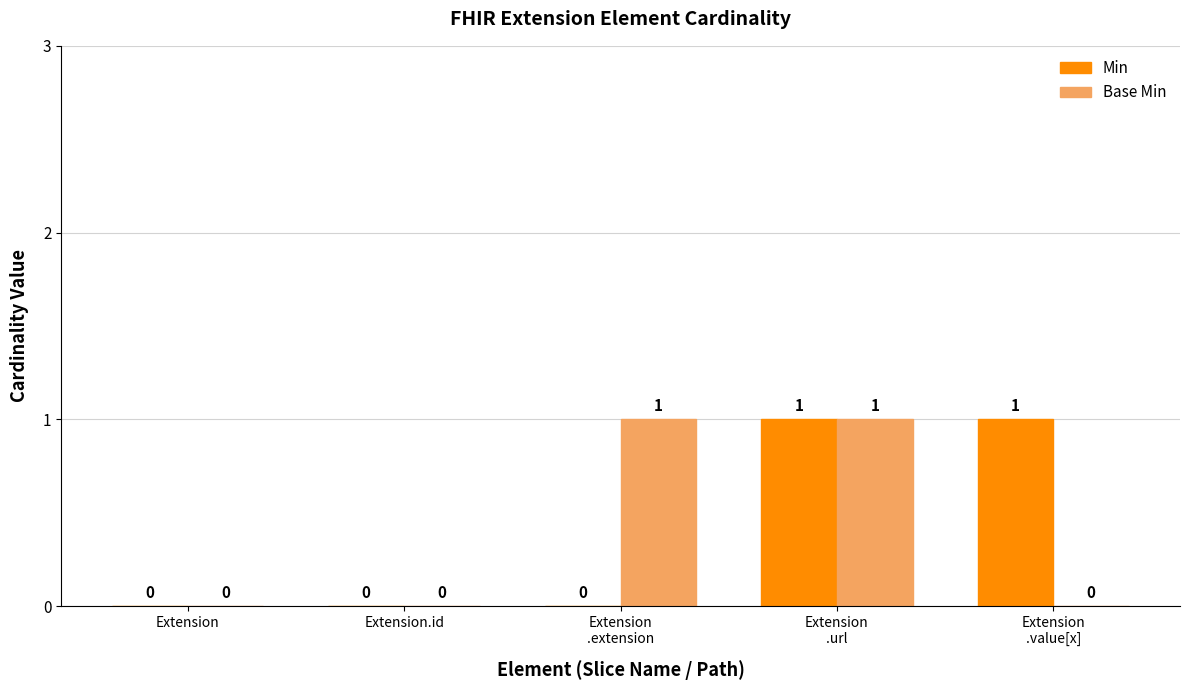

Reading left to right, transcribe all the data shown in this chart.

Min: Extension=0	Extension.id=0	Extension
.extension=0	Extension
.url=1	Extension
.value[x]=1
Base Min: Extension=0	Extension.id=0	Extension
.extension=1	Extension
.url=1	Extension
.value[x]=0